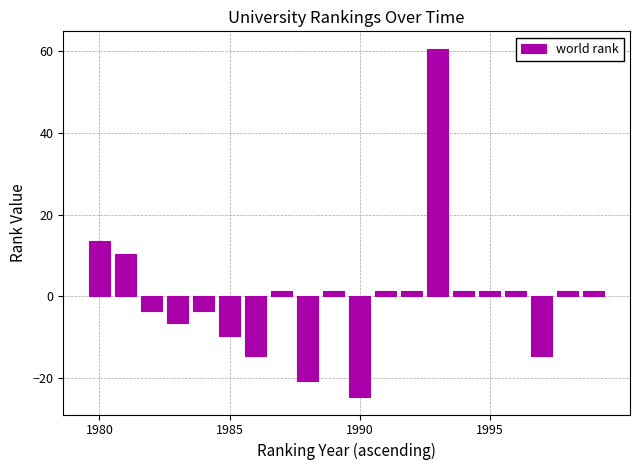

What is the difference between the maximum and second lowest values?

81.0